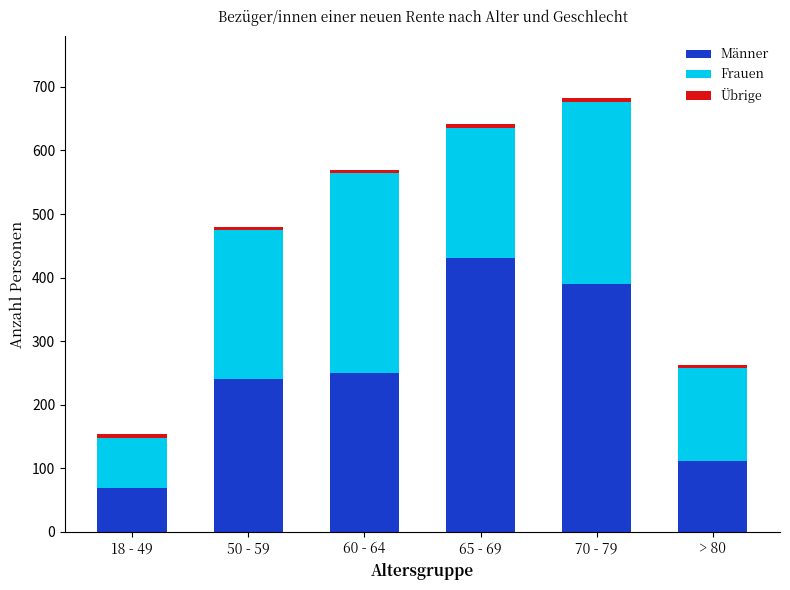

True or false: Männer has a value of 76 at > 80.

False